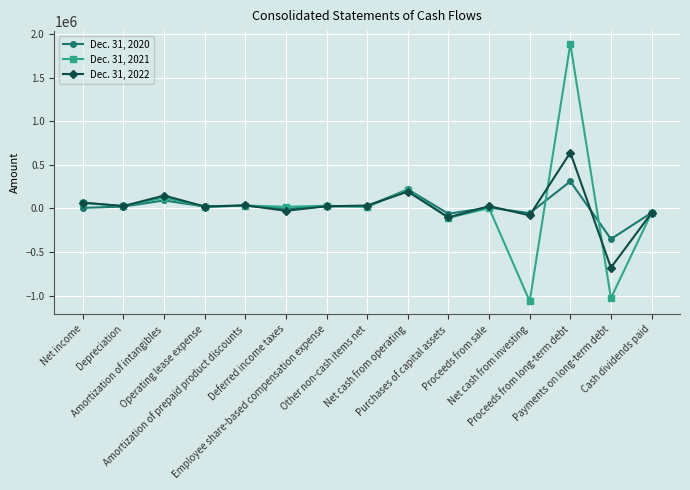

What is the sum of all Dec. 31, 2020 values?

220793